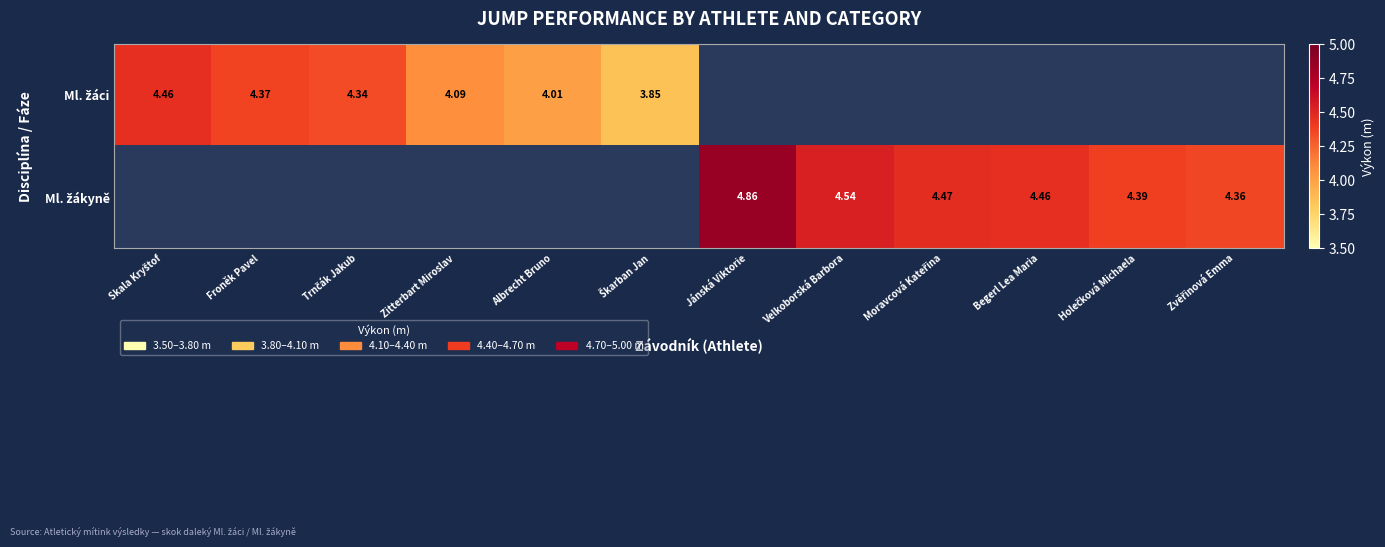

What is the difference between the highest and lowest values at Albrecht Bruno?

4.0